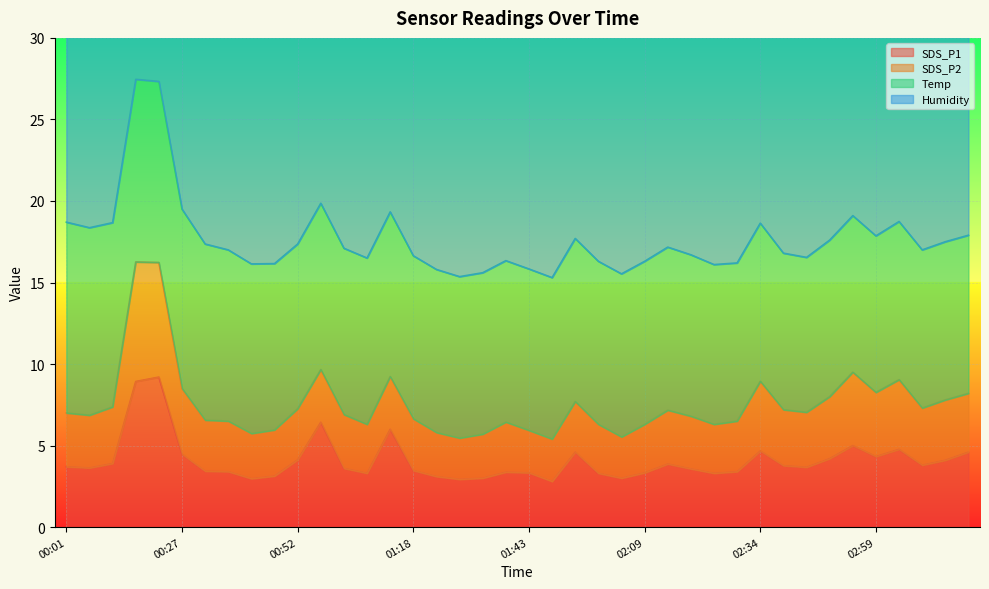

What is the lowest value of the SDS_P1 series?

2.8